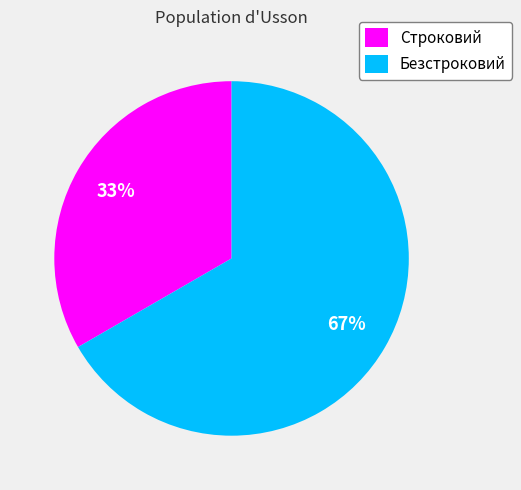

The Строковий slice represents 48% of the pie. True or false?

False